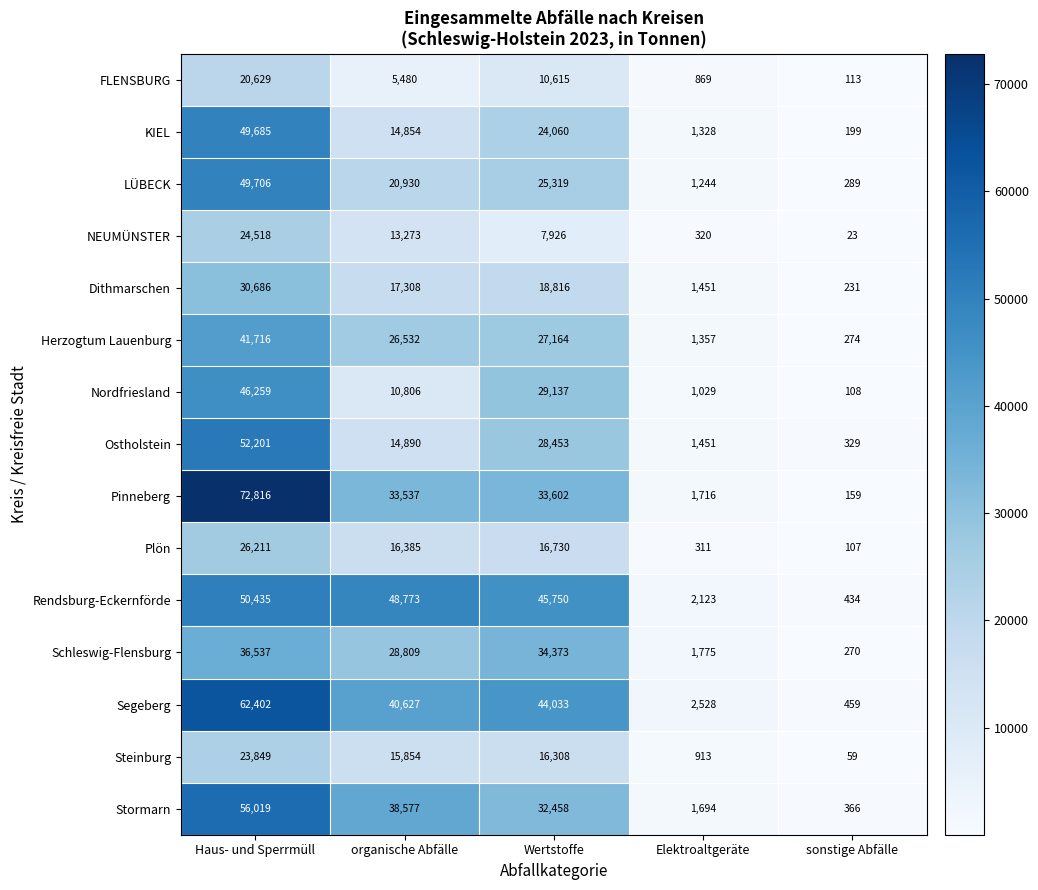

Which series has the largest total across all categories?

Segeberg